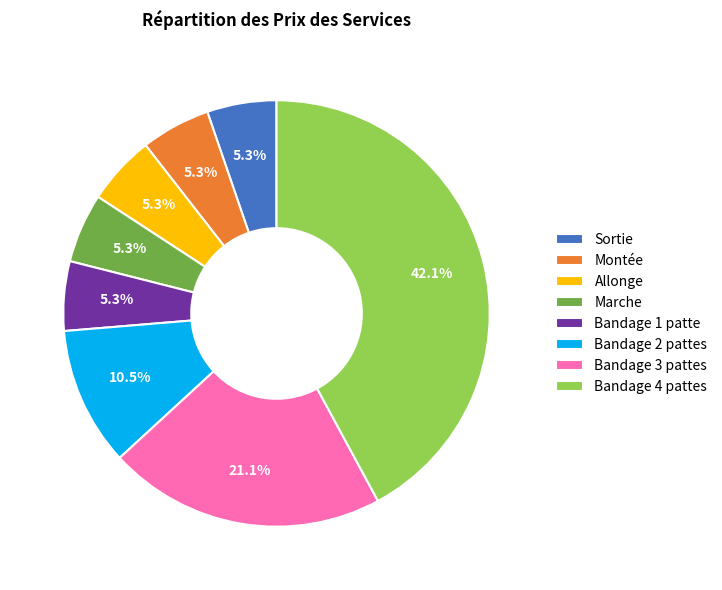

Is it true that Bandage 4 pattes is 27% of the pie?

False